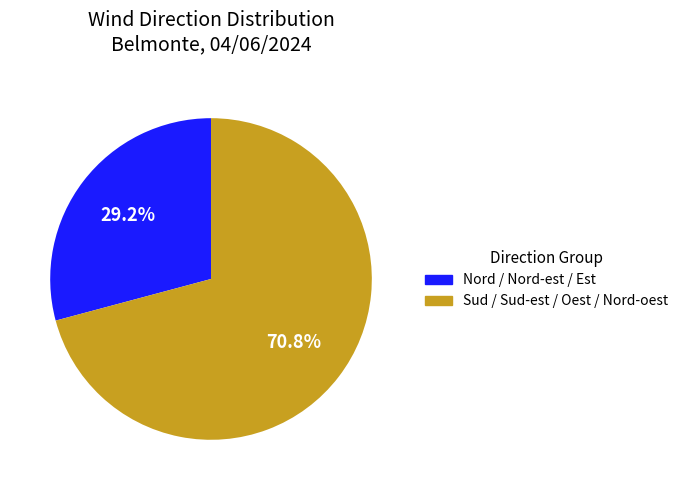

How many slices are in this pie chart?

2